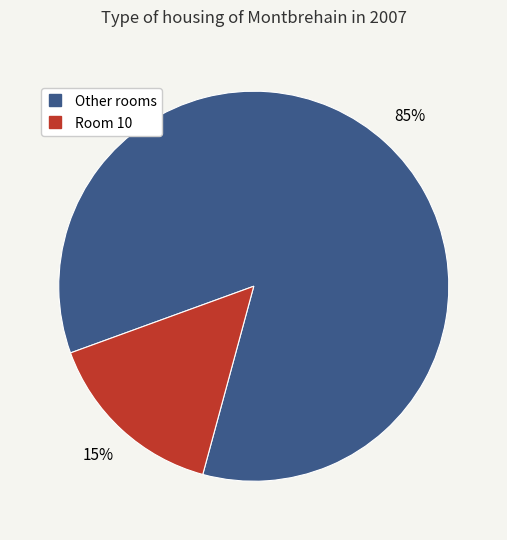

To the nearest percent, what is the average slice percentage?

50%